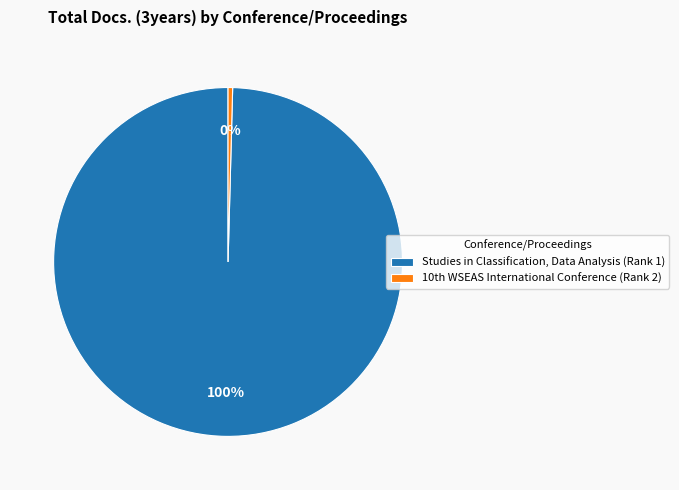

True or false: Studies in Classification, Data Analysis (Rank 1) accounts for 100% of the total.

True